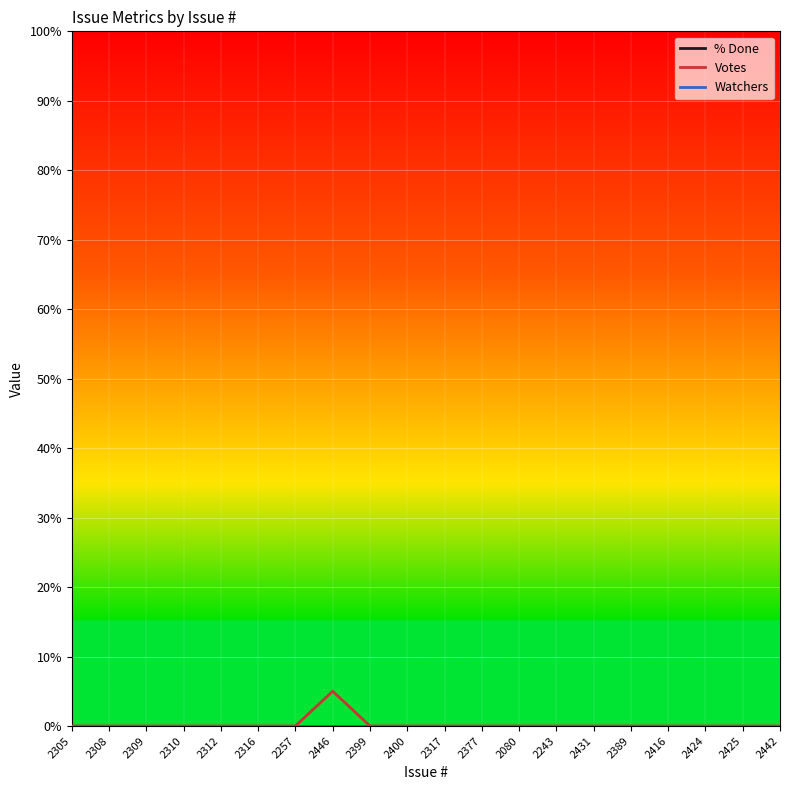

How many interior local peaks does the Votes series have?

1